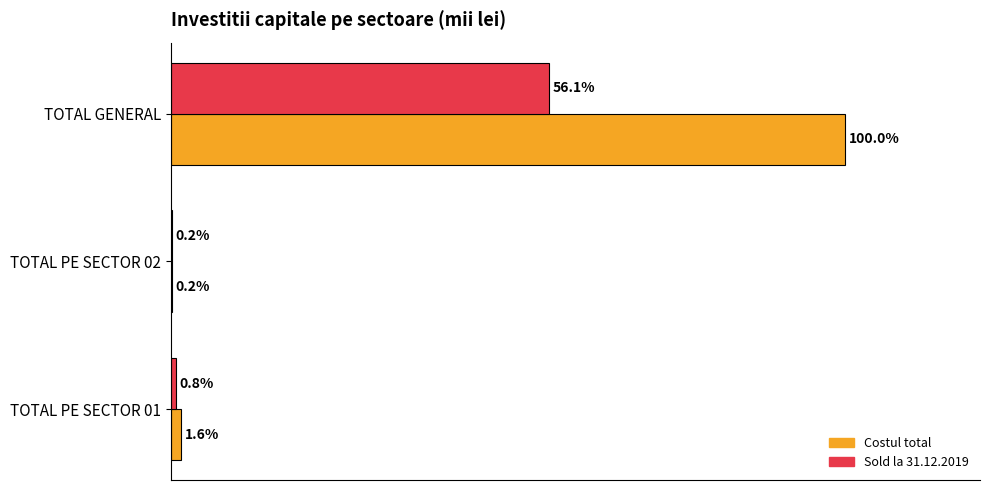

Where is Costul total nearest to the value 50?

TOTAL PE SECTOR 01